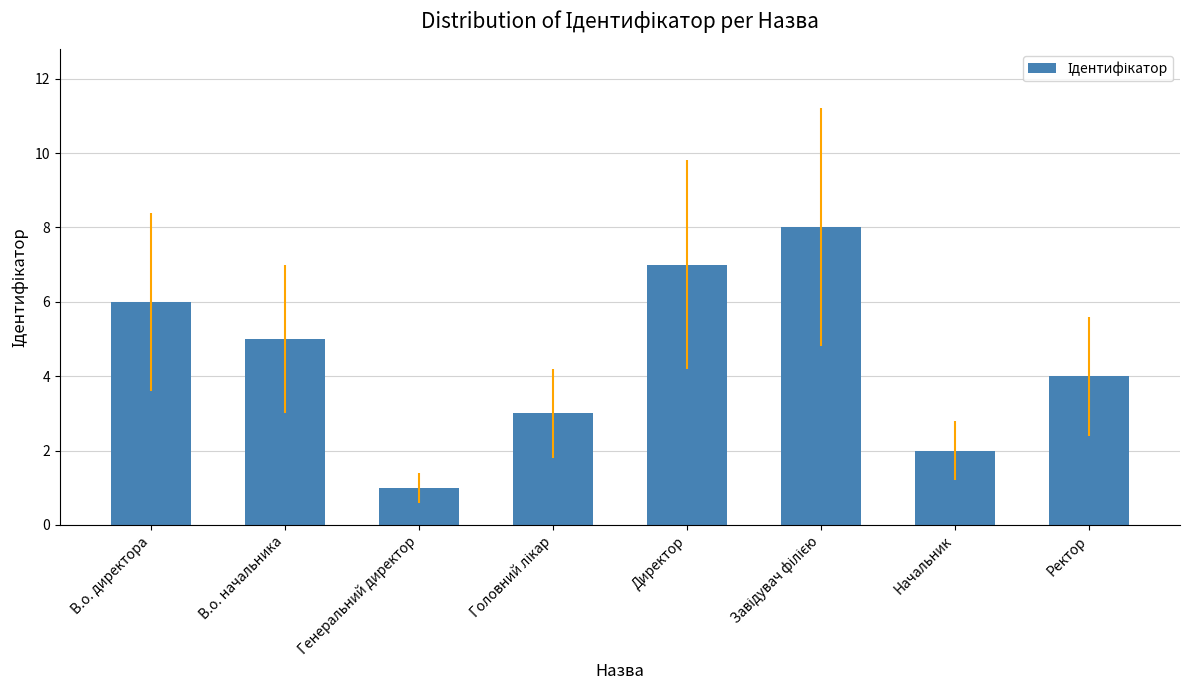

What is the label of the 2nd bar from the right?

Начальник